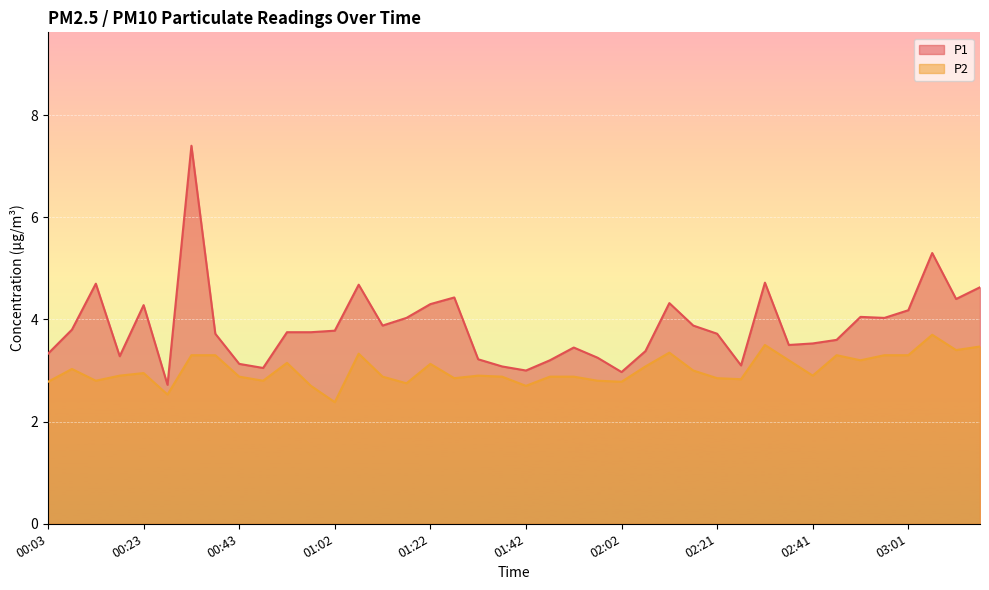

What is the spread (max minus min) of values at 01:07?

1.3